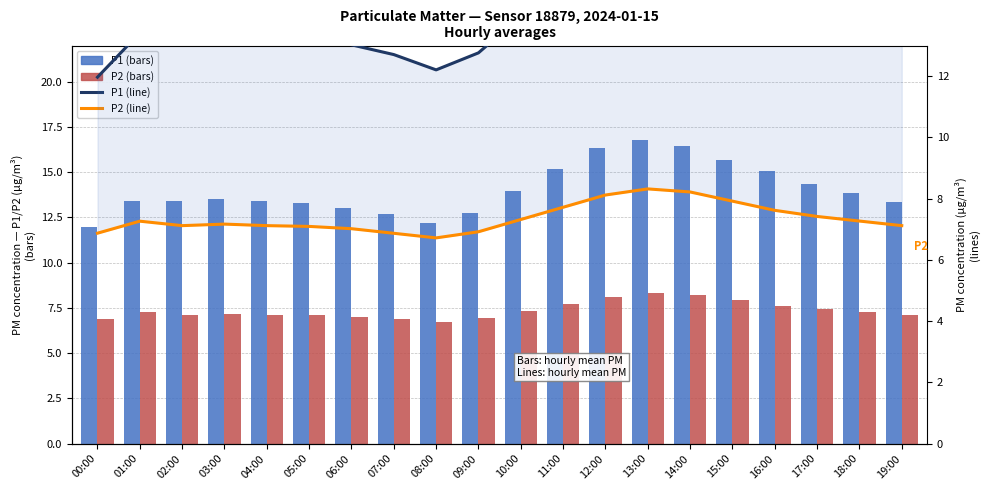

The value of P2 (line) at 17:00 is 7.4. True or false?

True